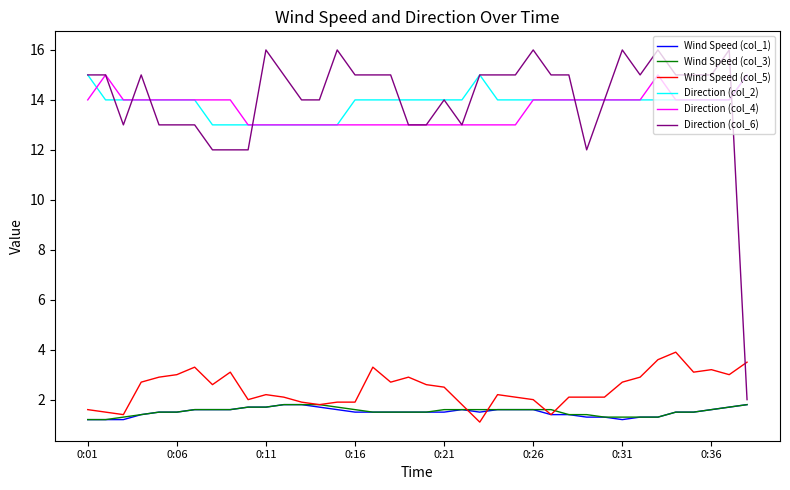

Count the number of categories in the chart.

38